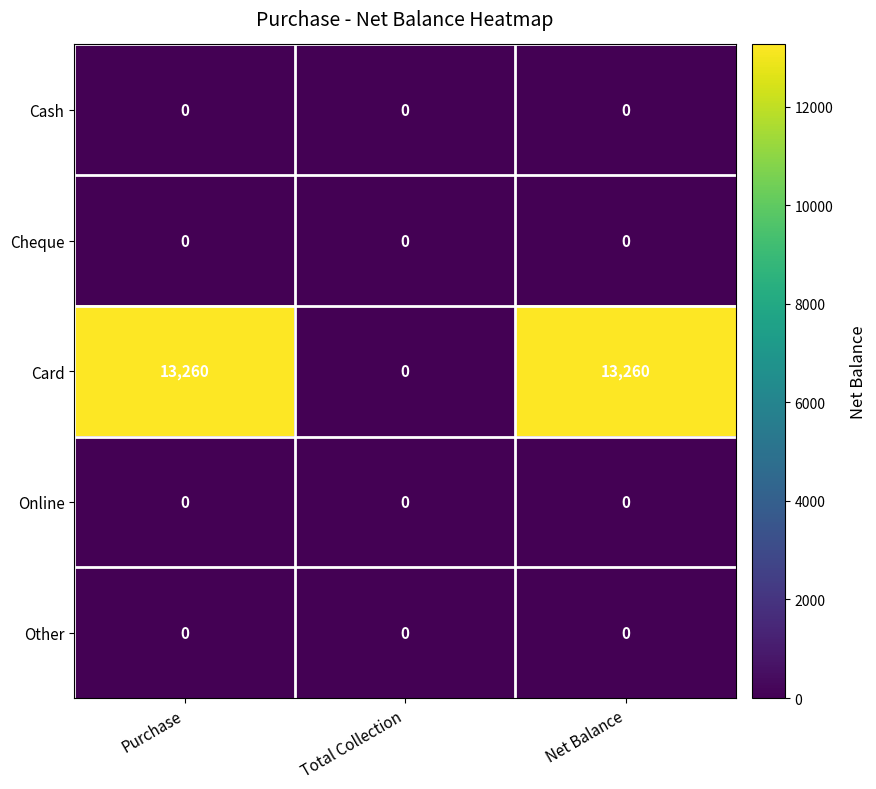

How many distinct data groups are displayed?

5